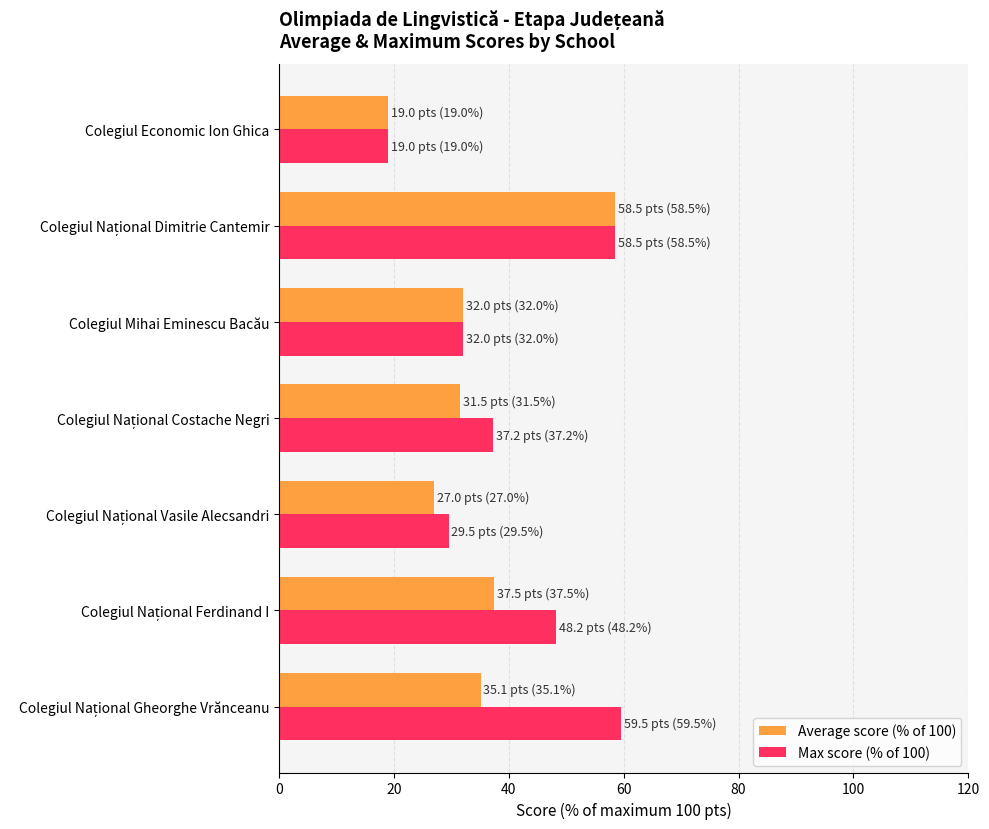

At how many categories does at least one series exceed 22?

6